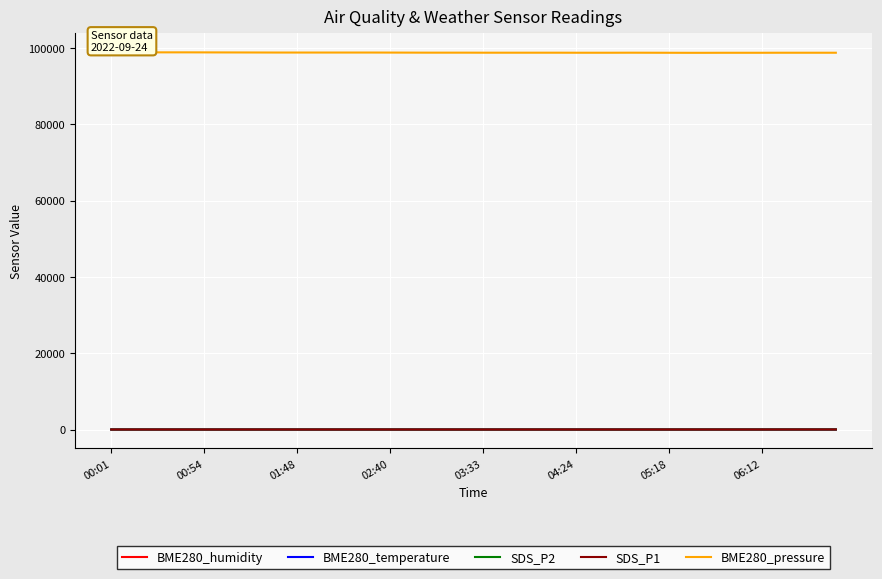

True or false: BME280_pressure and SDS_P1 intersect in this chart.

False